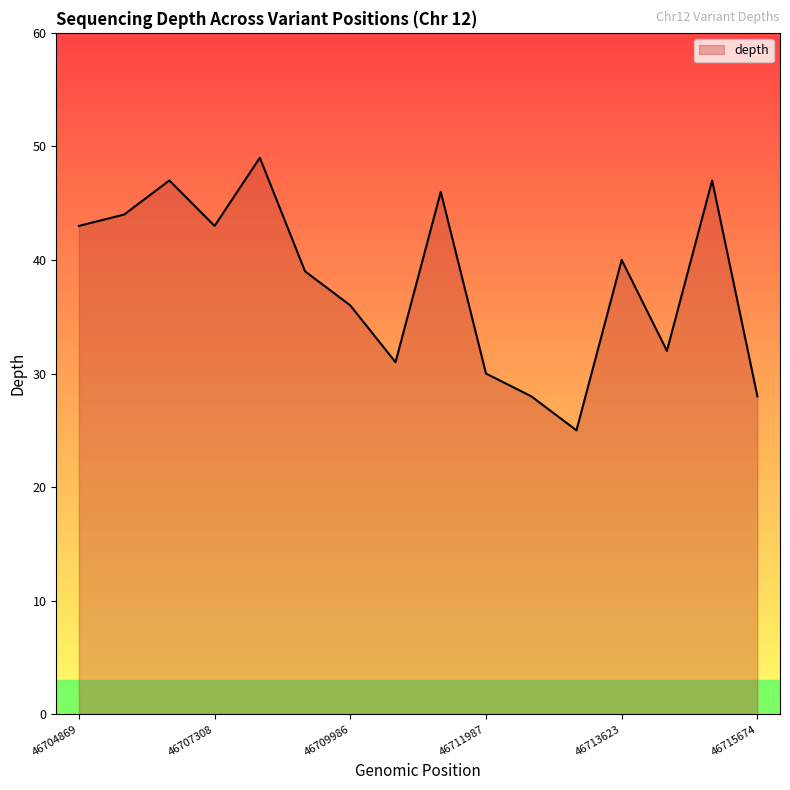

What is the difference between the second highest and second lowest values?

19